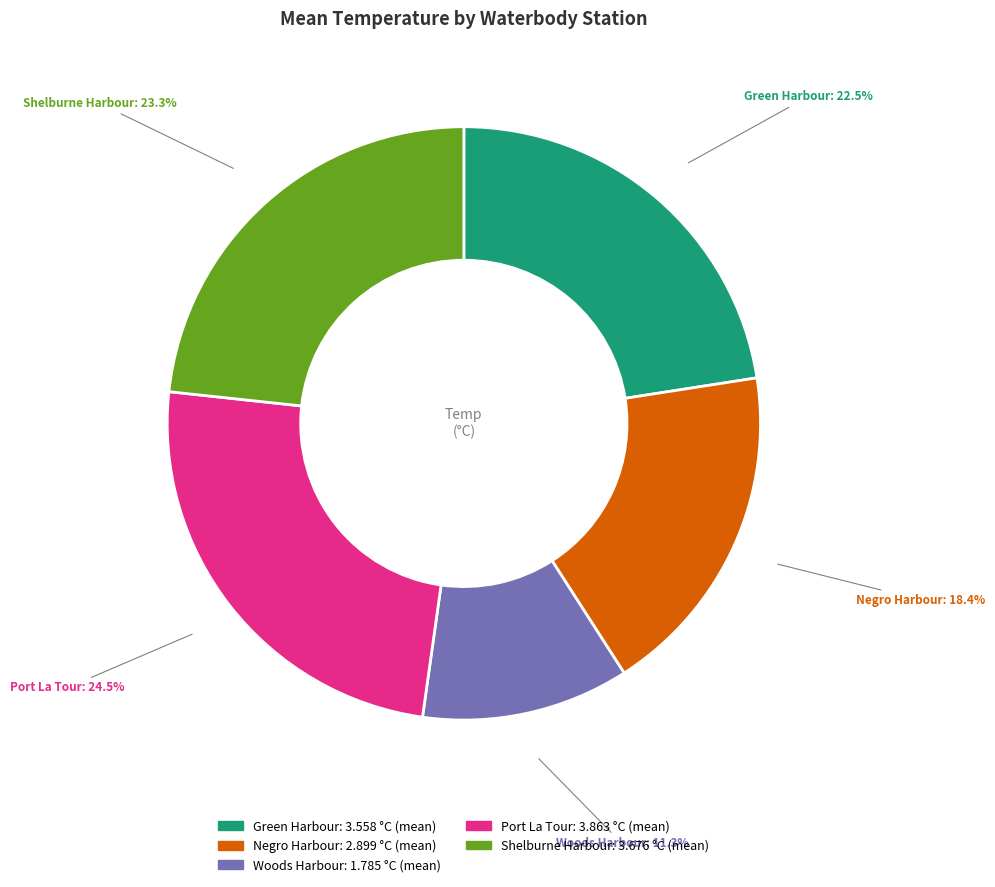

Does any single category account for the majority?

No